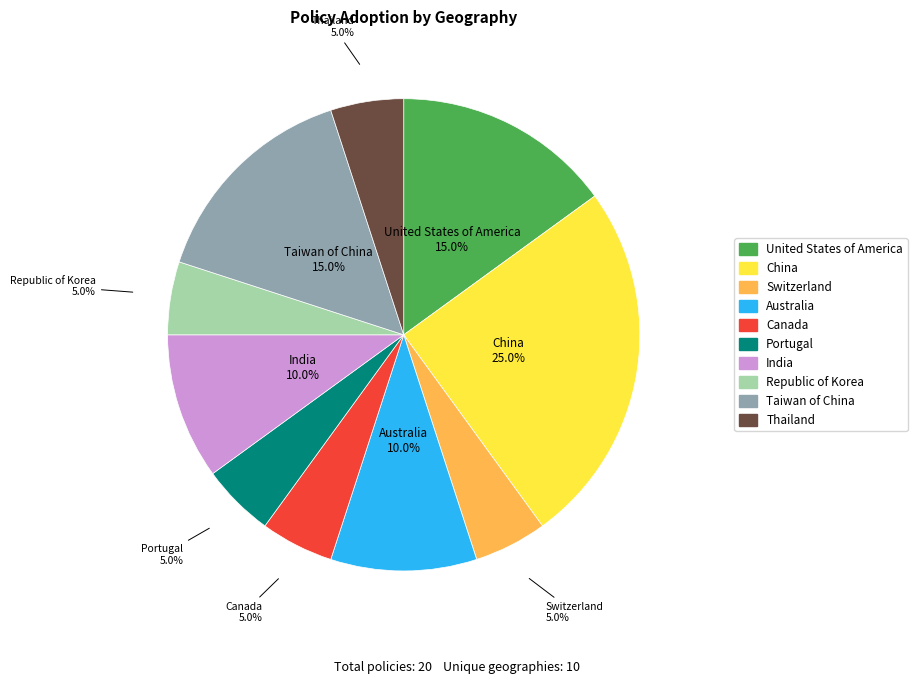

The Canada slice represents 16% of the pie. True or false?

False